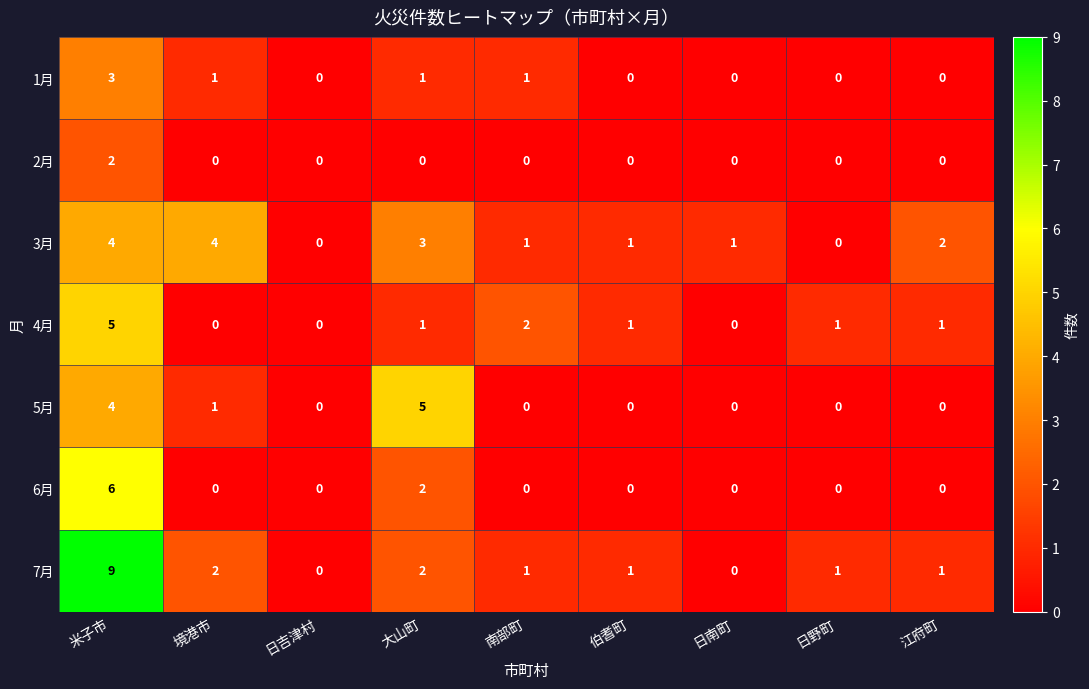

What is the maximum value shown in the chart?

9